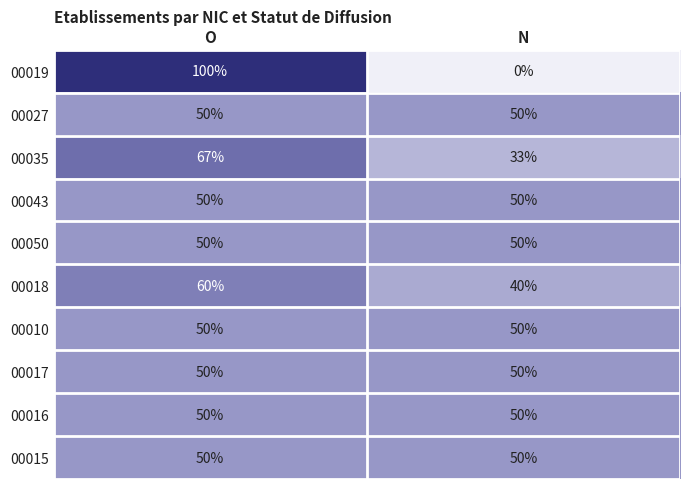

What is the maximum value shown in the chart?

100